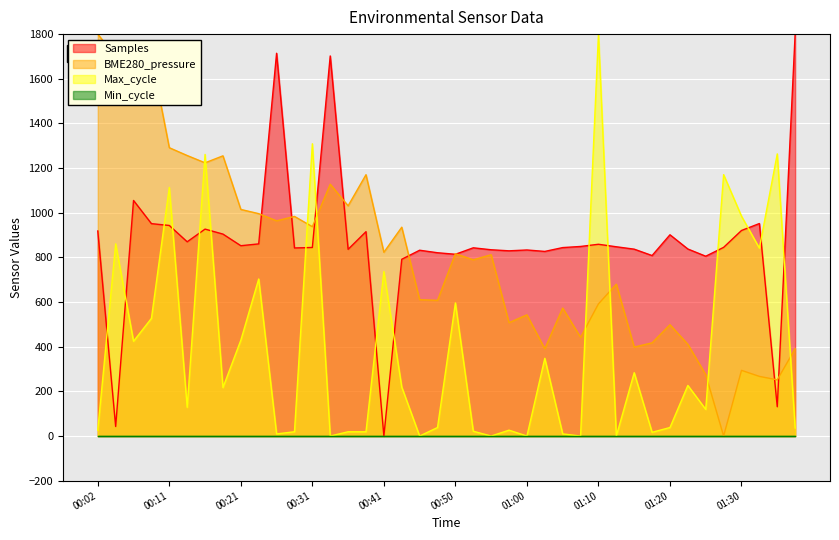

At which label does BME280_pressure reach its peak?

00:02